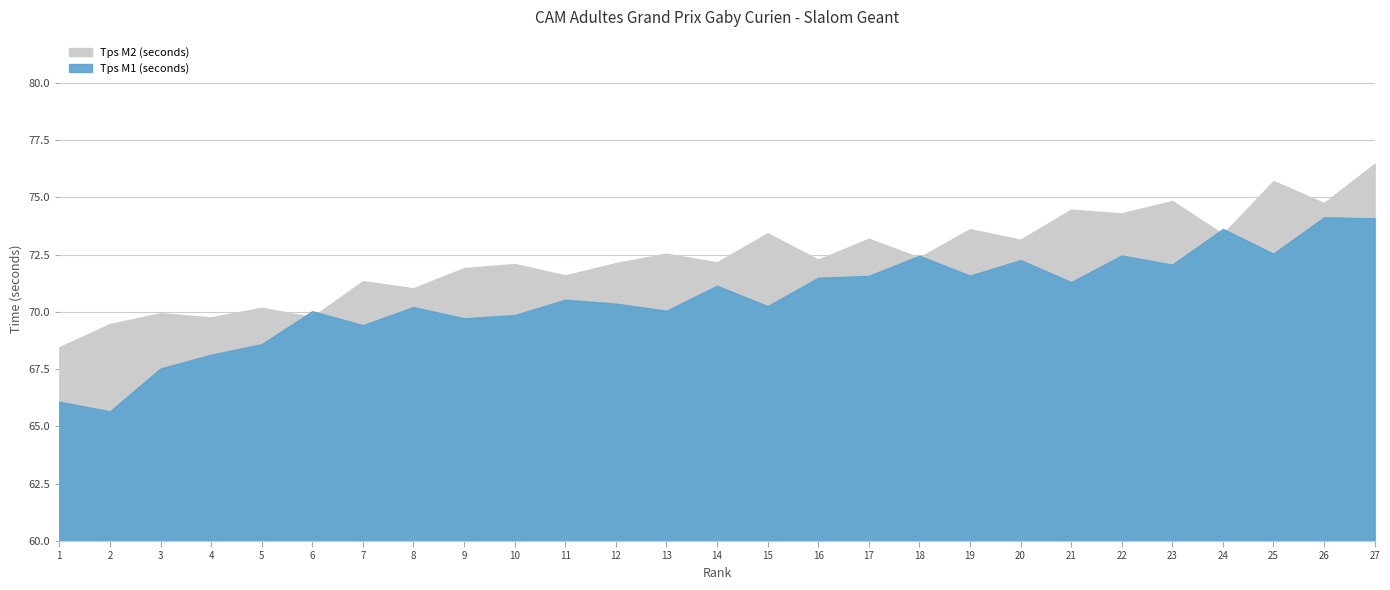

What is the spread (max minus min) of values at 15?

3.2